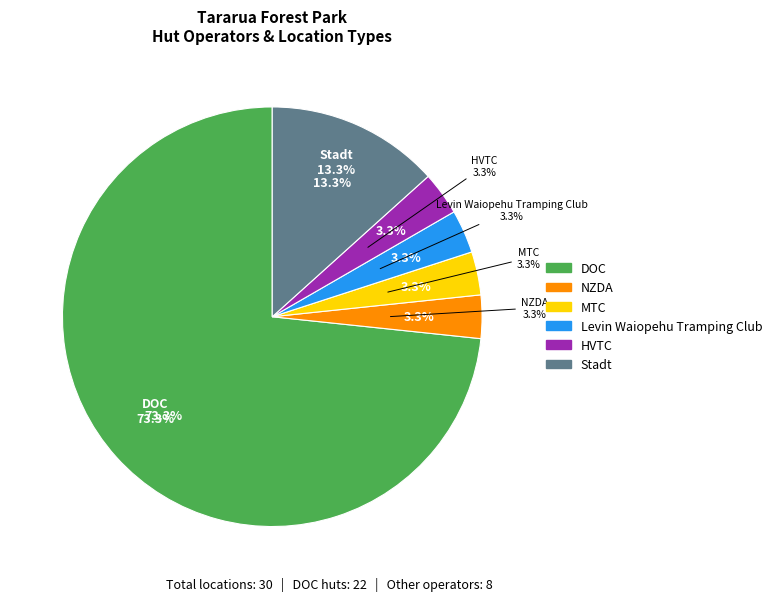

Which category has the biggest portion of the pie?

DOC